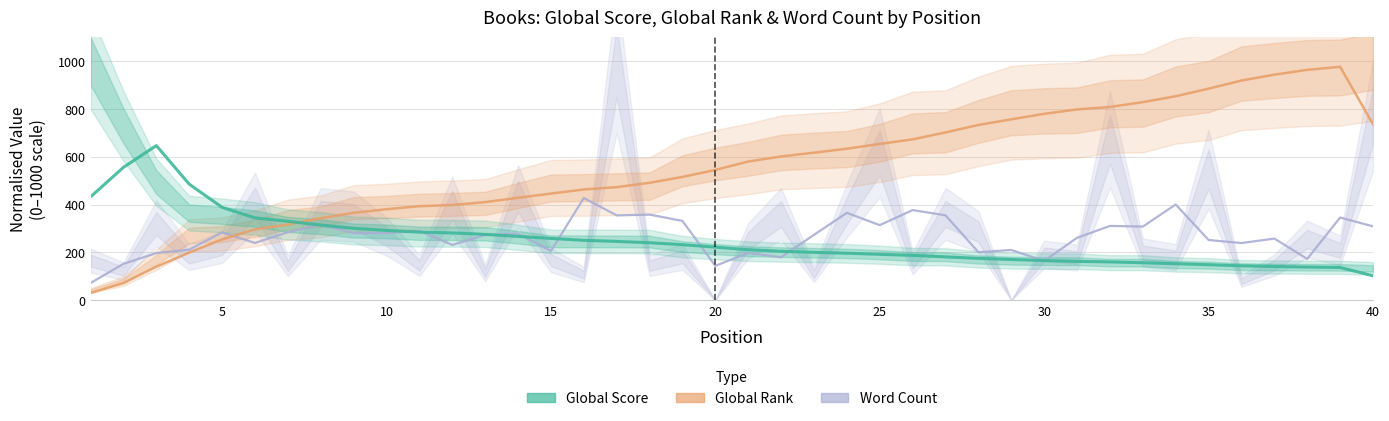

What is the minimum value for Word Count?

71.8